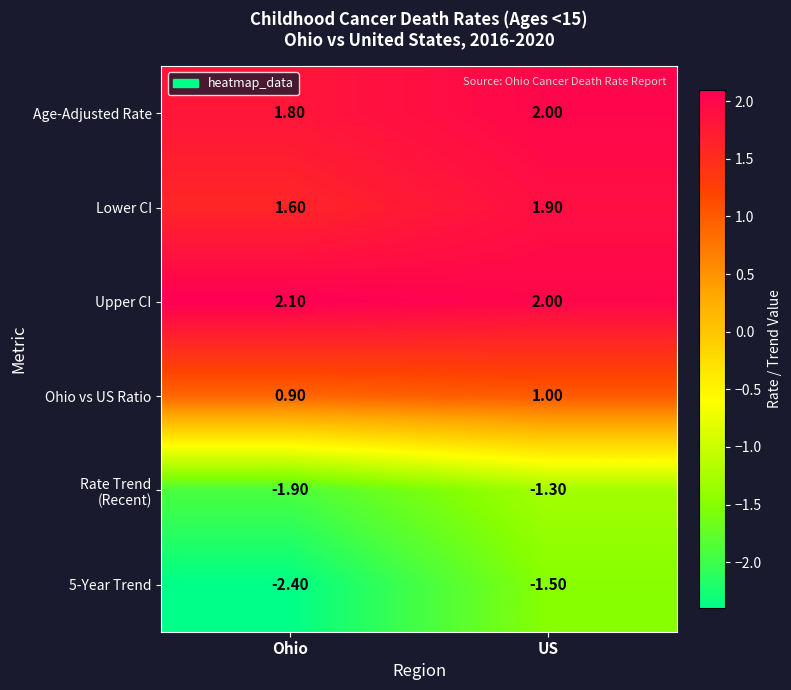

Rank the categories by Lower CI value from highest to lowest.

US, Ohio